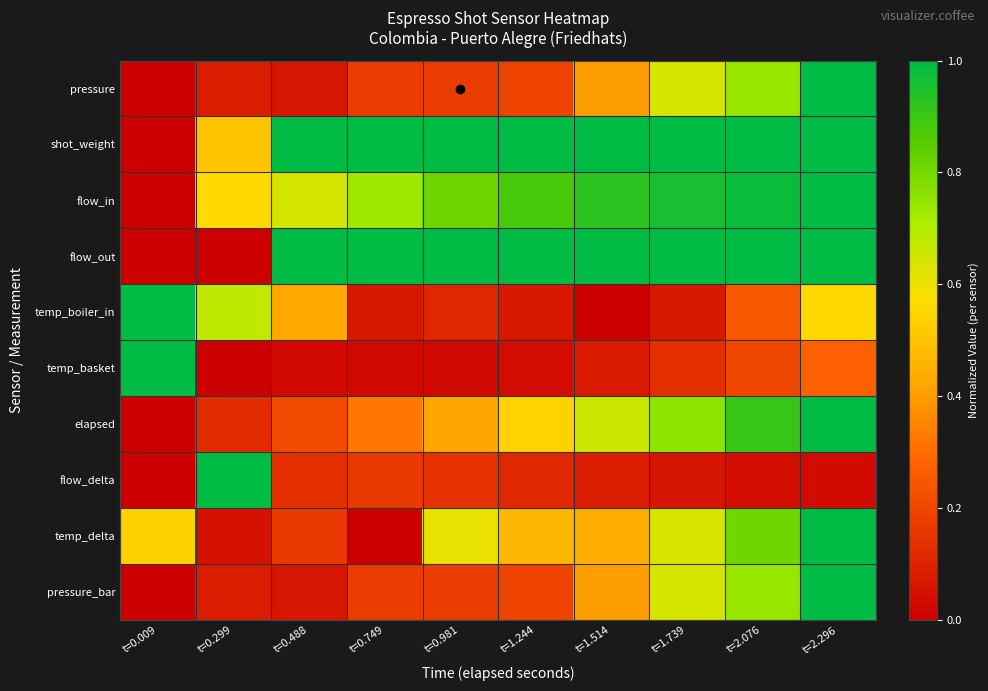

Which series has the largest total across all categories?

shot_weight